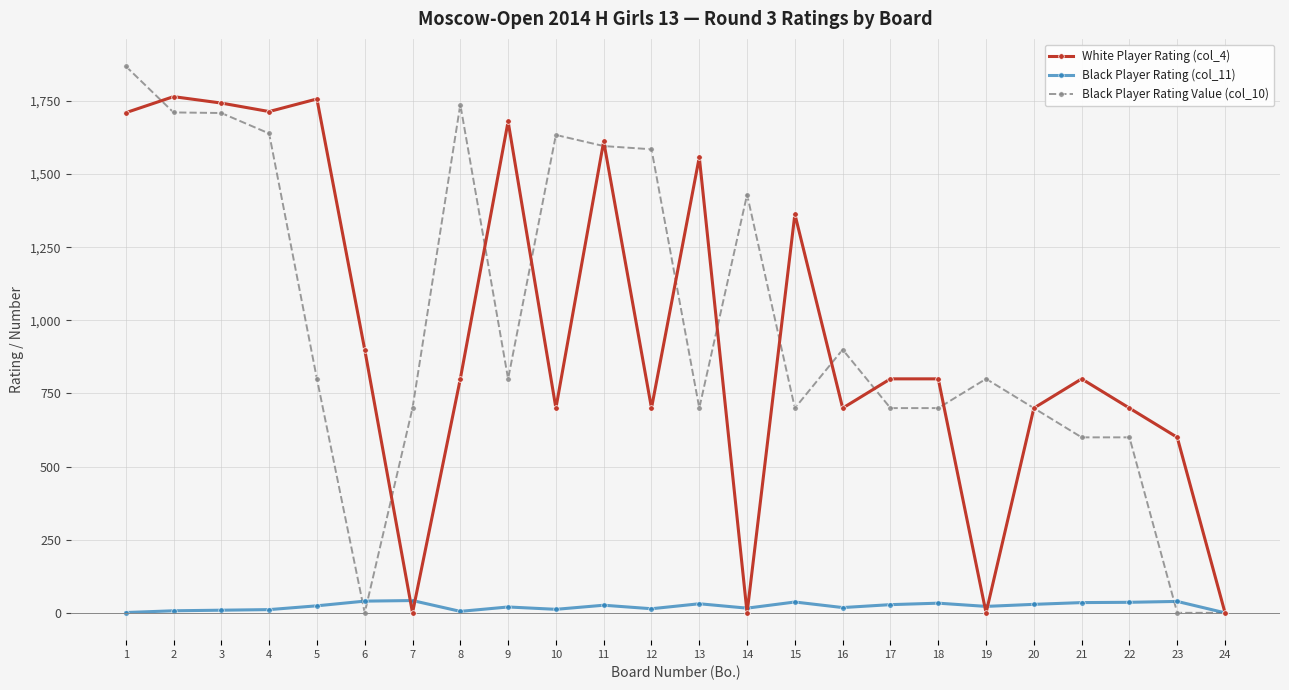

Which series has the largest range (max minus min)?

Black Player Rating Value (col_10)